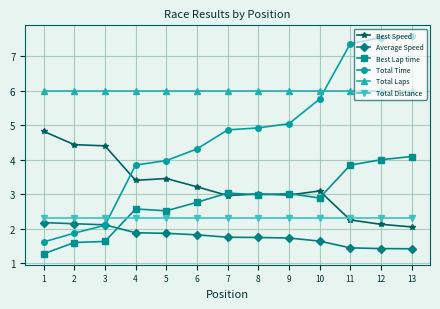

True or false: Best Lap time and Best Speed intersect in this chart.

True